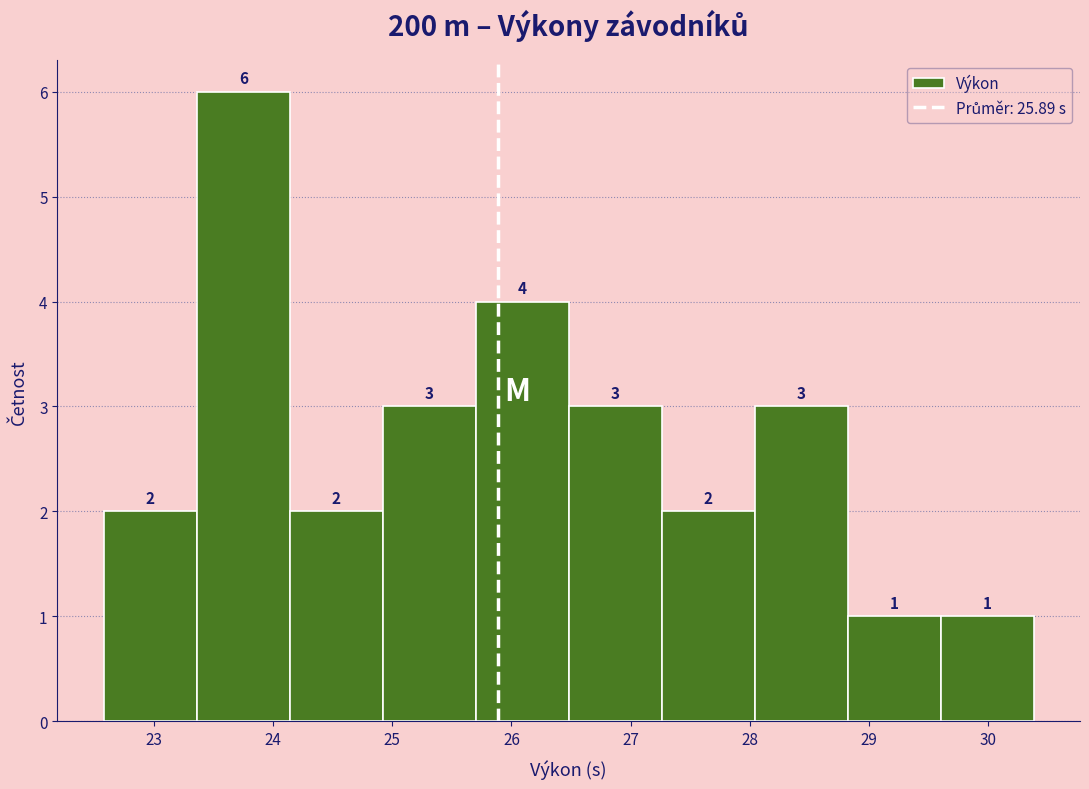

Reading left to right, transcribe this chart: for each bar, give the range it covers on the x-axis and its height. The bar edges are not printed on the chart, so give them approximately, as read against the axis.

22.58 to 23.36: 2
23.36 to 24.14: 6
24.14 to 24.92: 2
24.92 to 25.70: 3
25.70 to 26.48: 4
26.48 to 27.26: 3
27.26 to 28.04: 2
28.04 to 28.82: 3
28.82 to 29.60: 1
29.60 to 30.38: 1